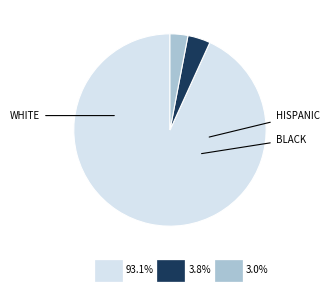

Count the number of slices in the pie.

3